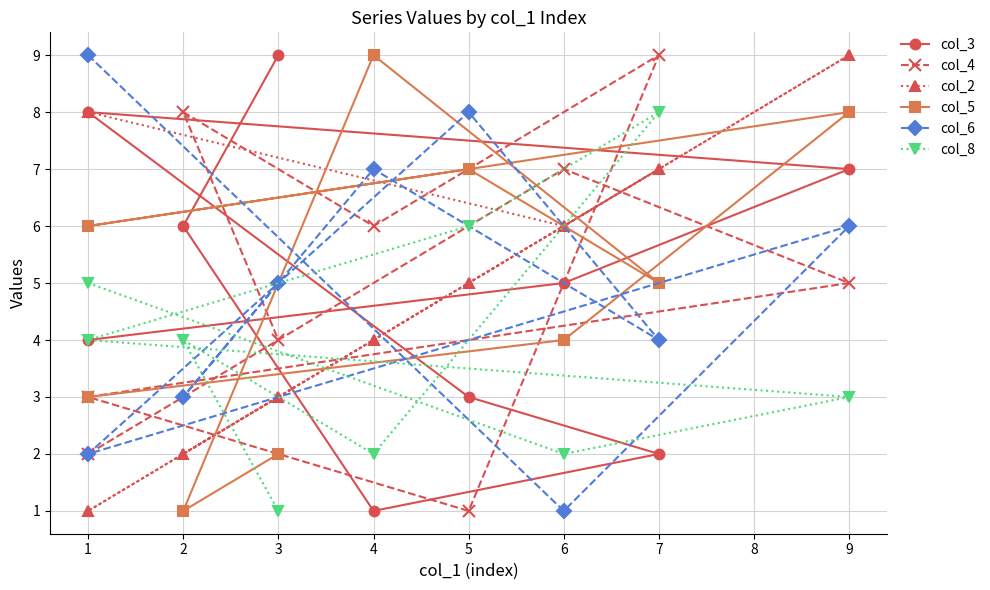

Reading left to right, list all the values displayed in this chart.

col_3: 4	5	7	8	3	2	1	6	9
col_4: 2	7	5	3	1	9	6	8	4
col_2: 8	6	9	1	5	7	4	2	3
col_5: 3	4	8	6	7	5	9	1	2
col_6: 9	1	6	2	8	4	7	3	5
col_8: 5	2	3	4	6	8	2	4	1